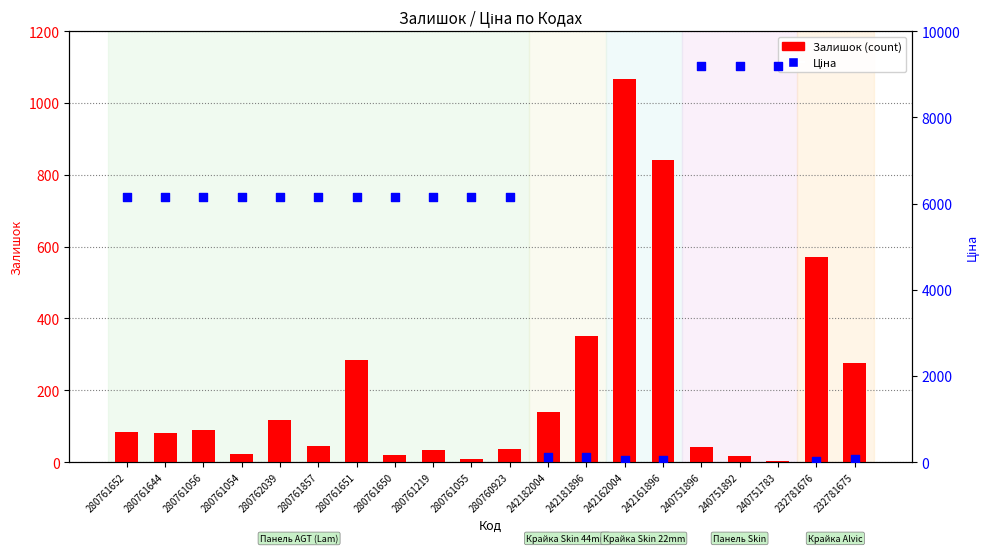

What is the total value across all series at 232781675?

337.0